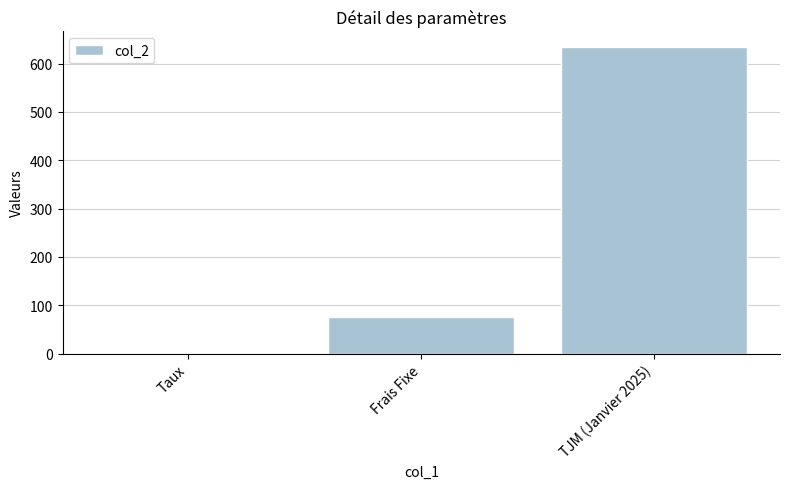

True or false: the data shows 75.0 at Frais Fixe.

True